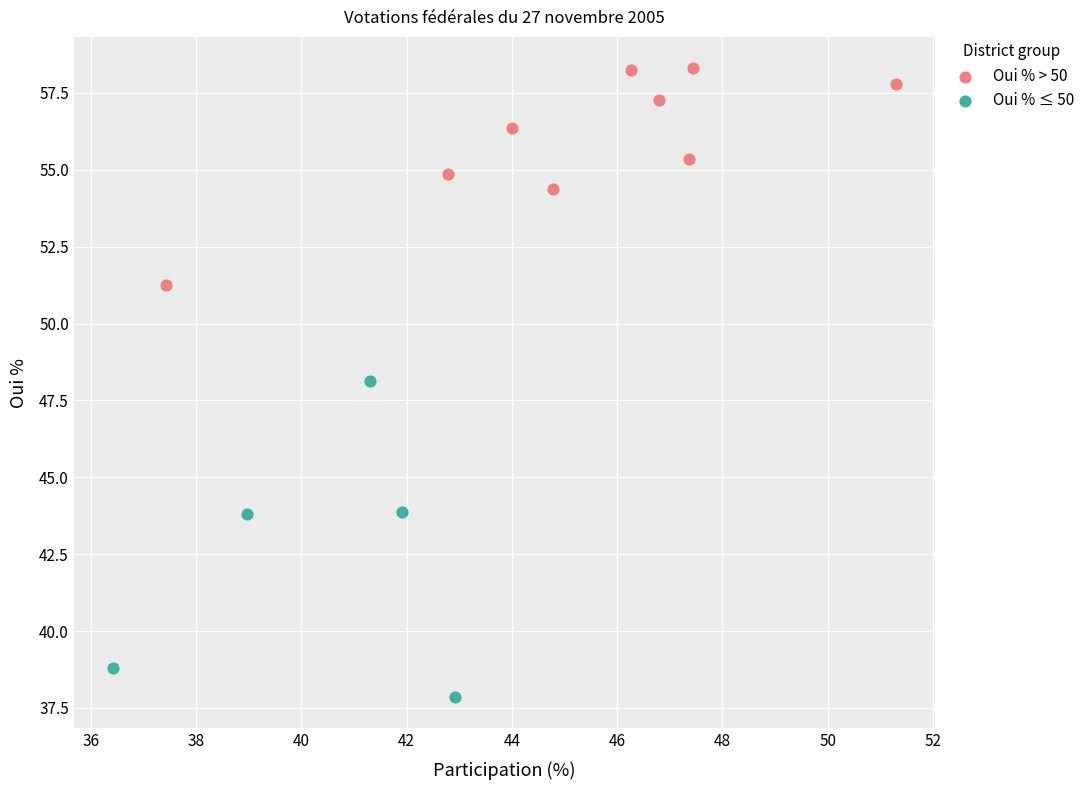

What are all the series names shown in the legend?

Oui % > 50, Oui % ≤ 50